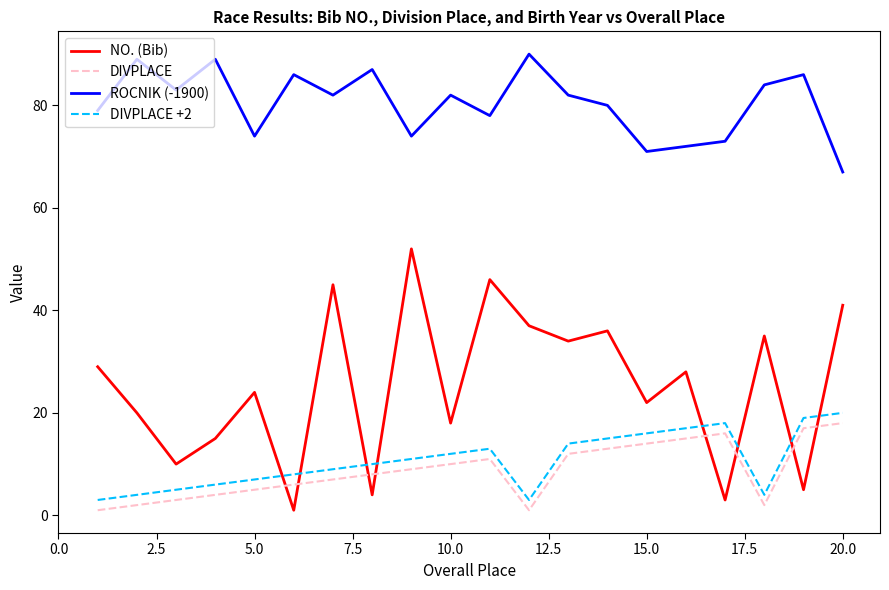

What is the minimum value for DIVPLACE?

1